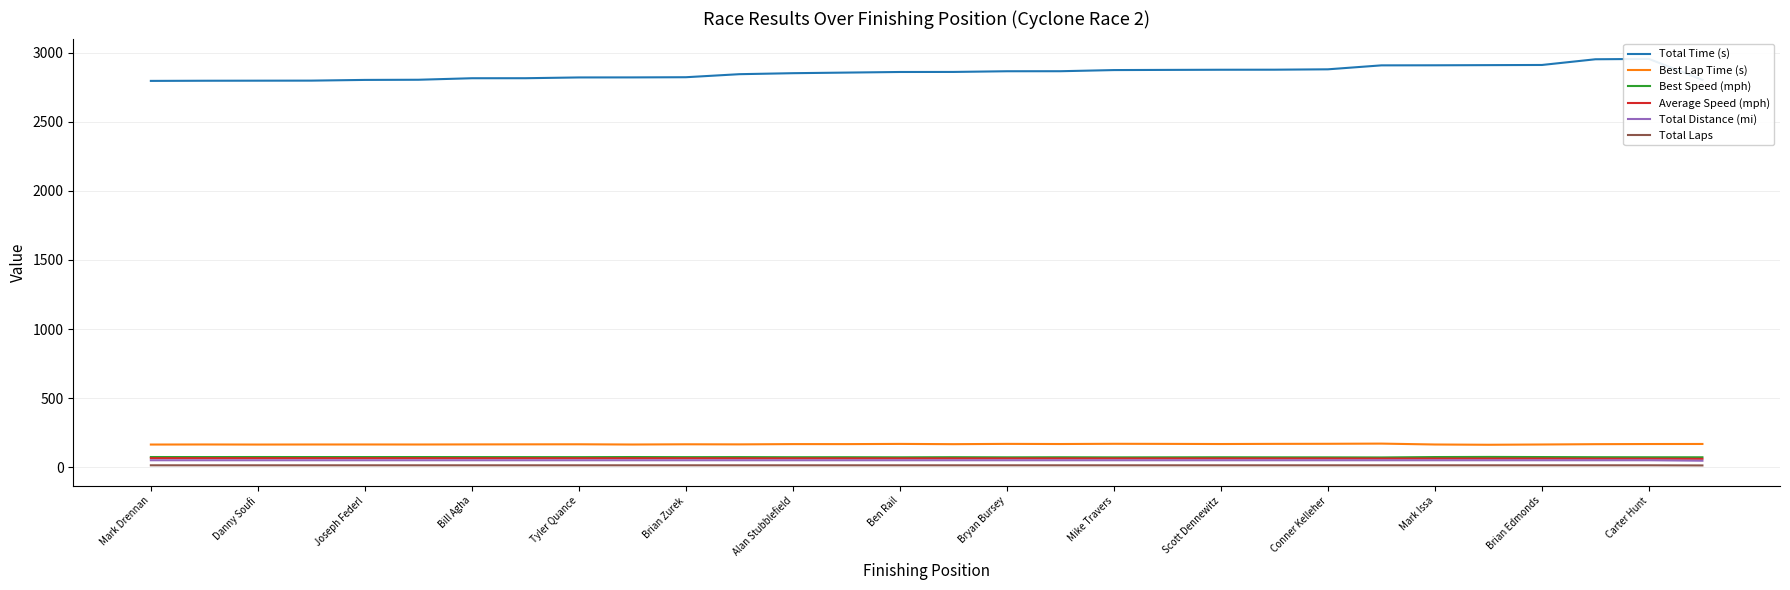

What is the highest value of the Average Speed (mph) series?

66.3